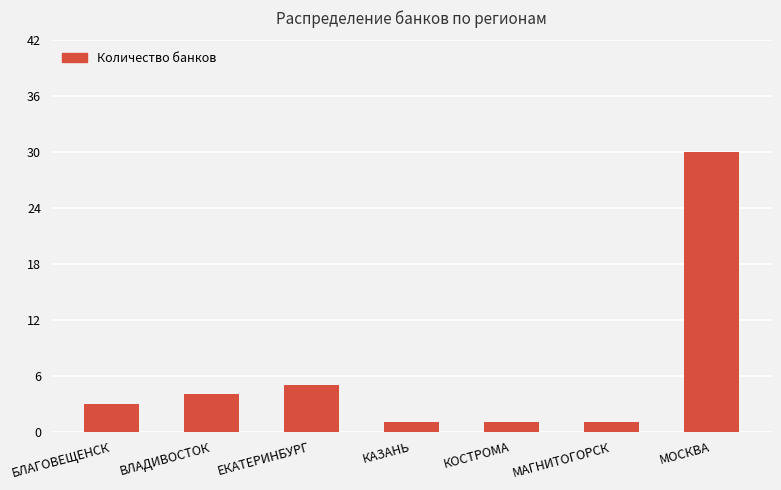

What is the difference between the second highest and second lowest values?

4